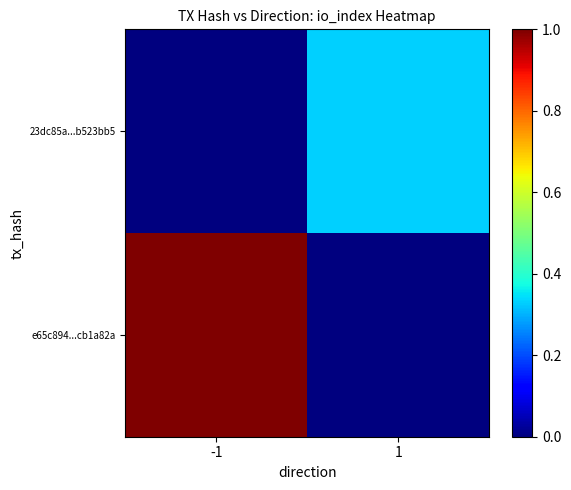

At how many categories does at least one series exceed 0?

2